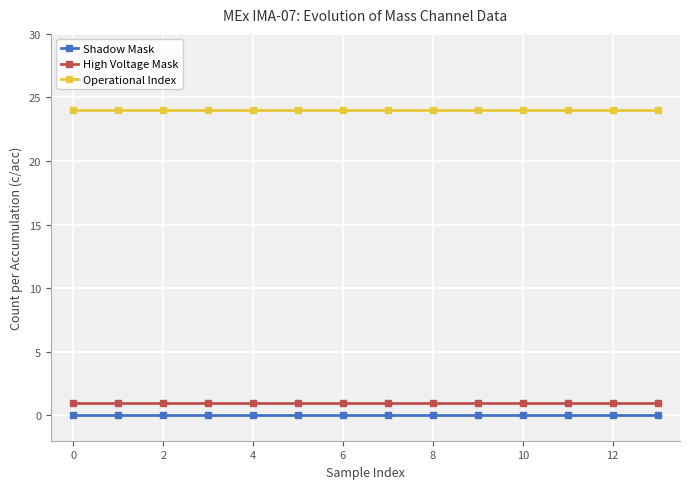

What is the sum of all Operational Index values?

336